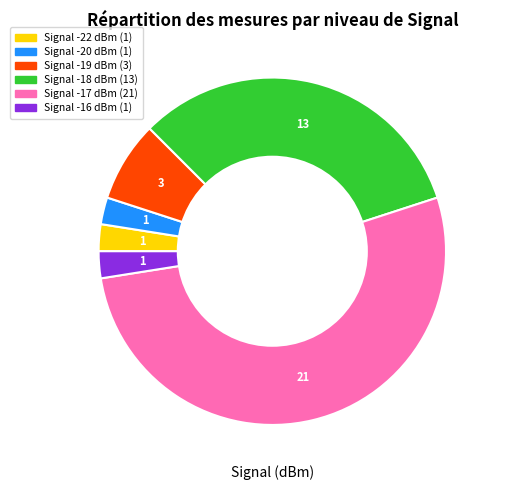

Does any single category account for the majority?

Yes